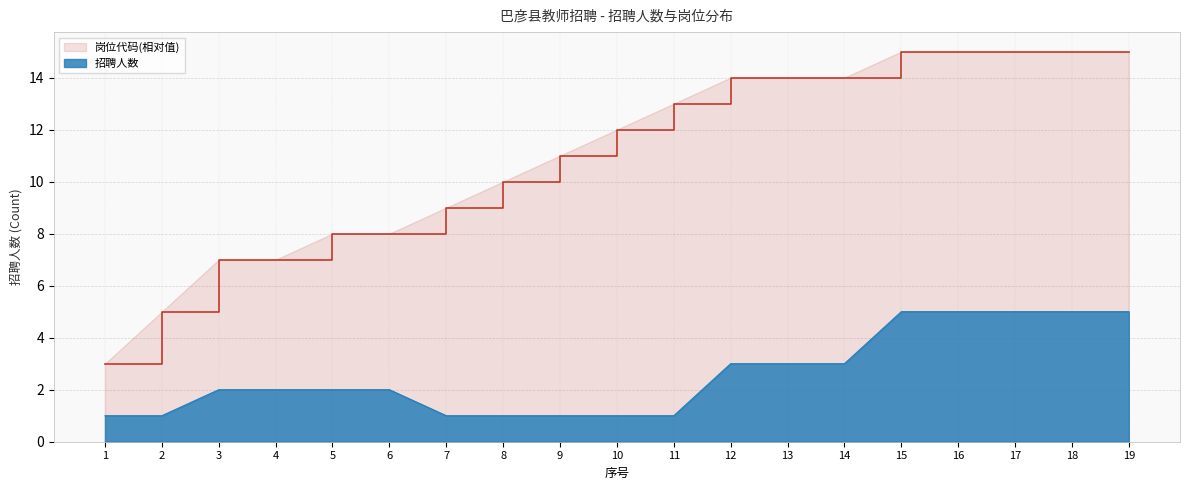

True or false: 招聘人数 has more than 1 interior local peaks.

False